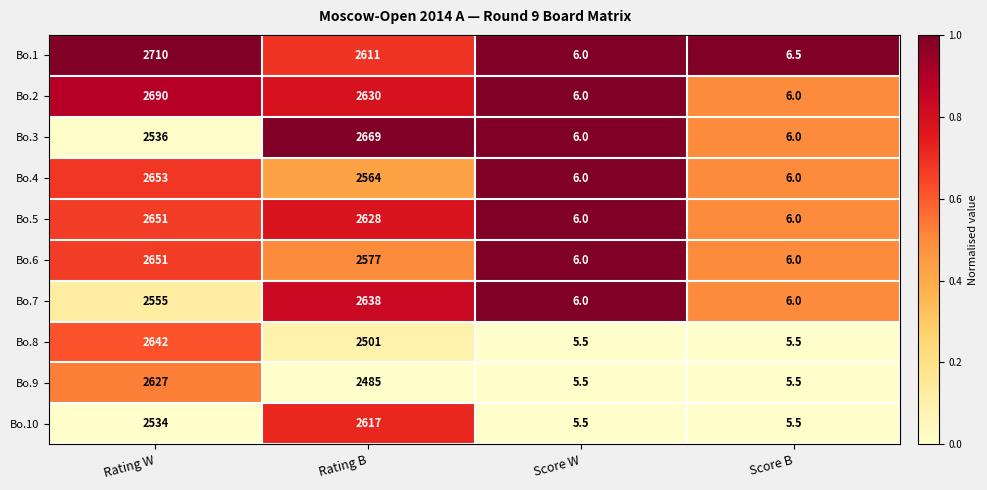

What is the total value across all series at Rating W?

26249.0